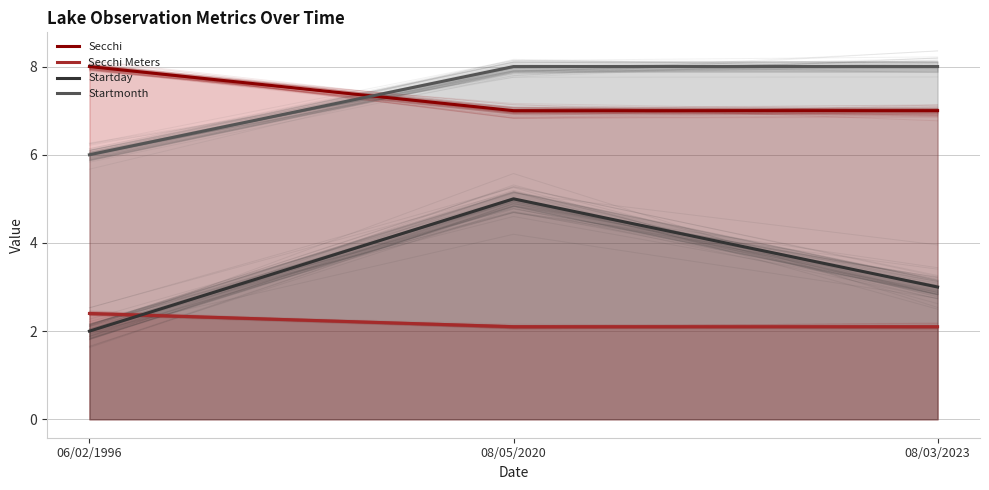

How many lines are shown in the chart?

4